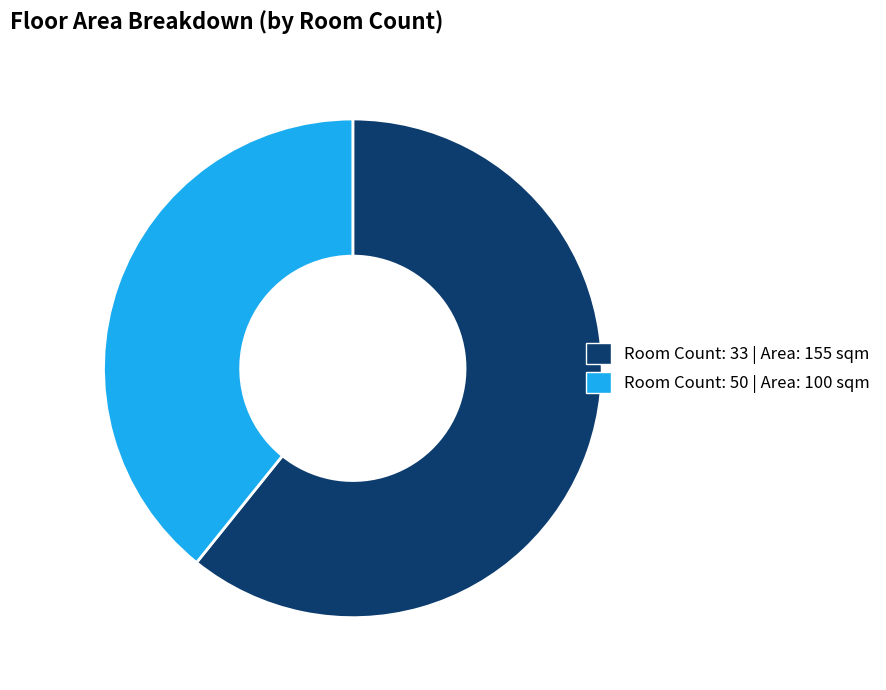

Does any single category account for the majority?

Yes